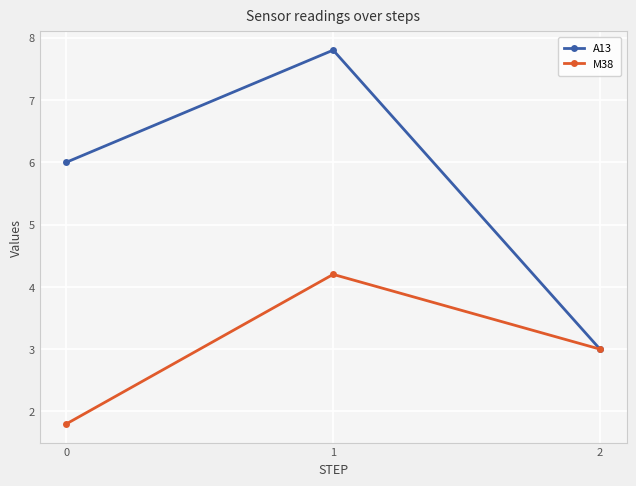

What is the sum of the M38 values at 0 and 2?

4.8